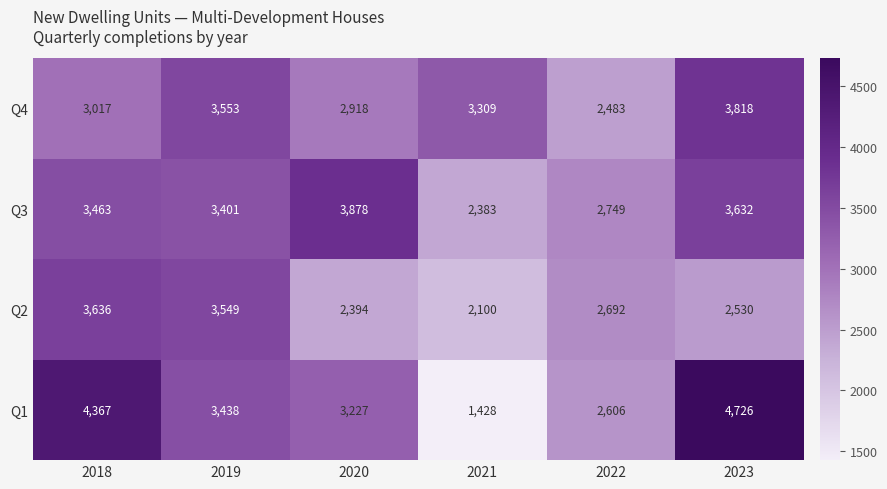

What is the difference between the Q4 values at 2021 and 2022?

826